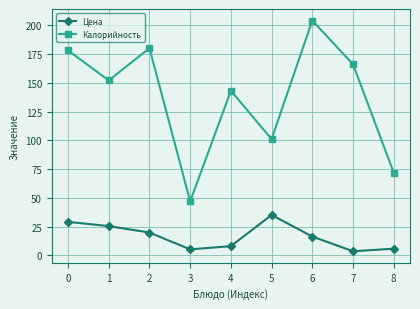

What is the average value of the Калорийность series?

138.1